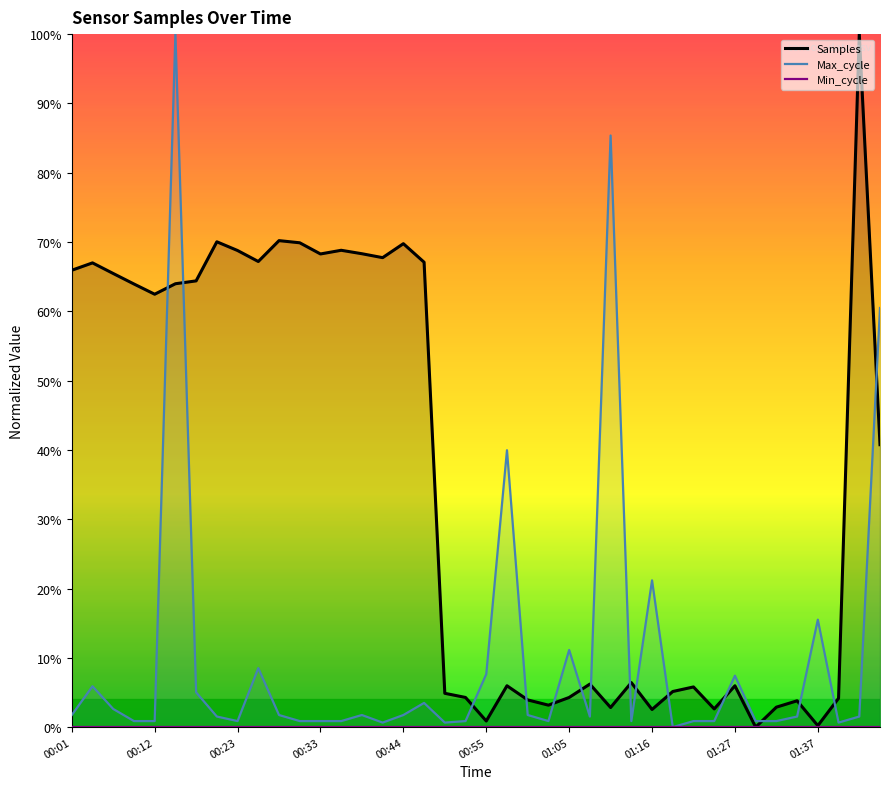

How many lines are shown in the chart?

3